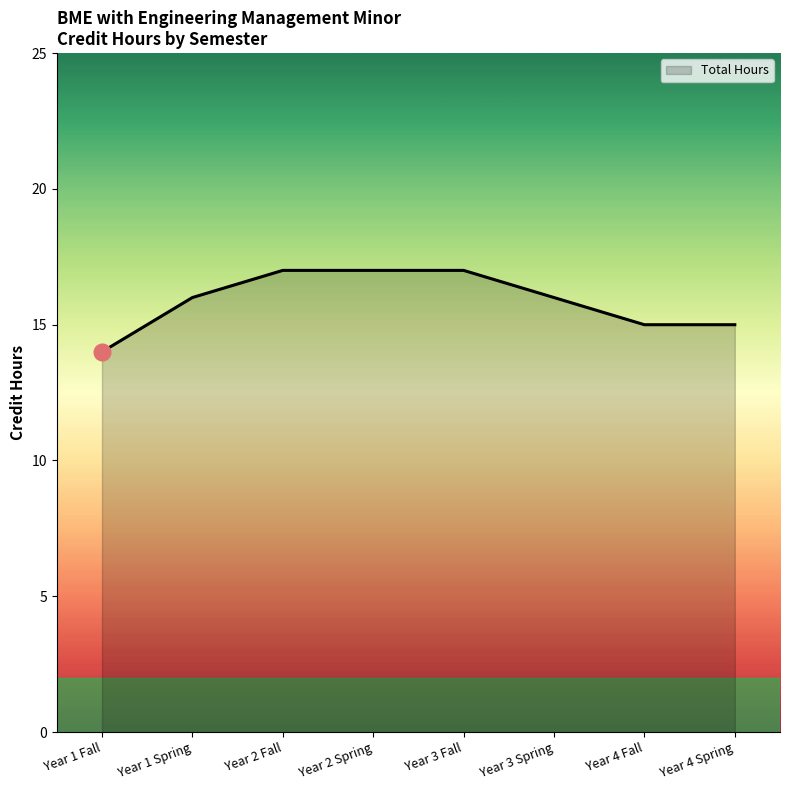

Is it true that the value at Year 3 Fall is 8?

False